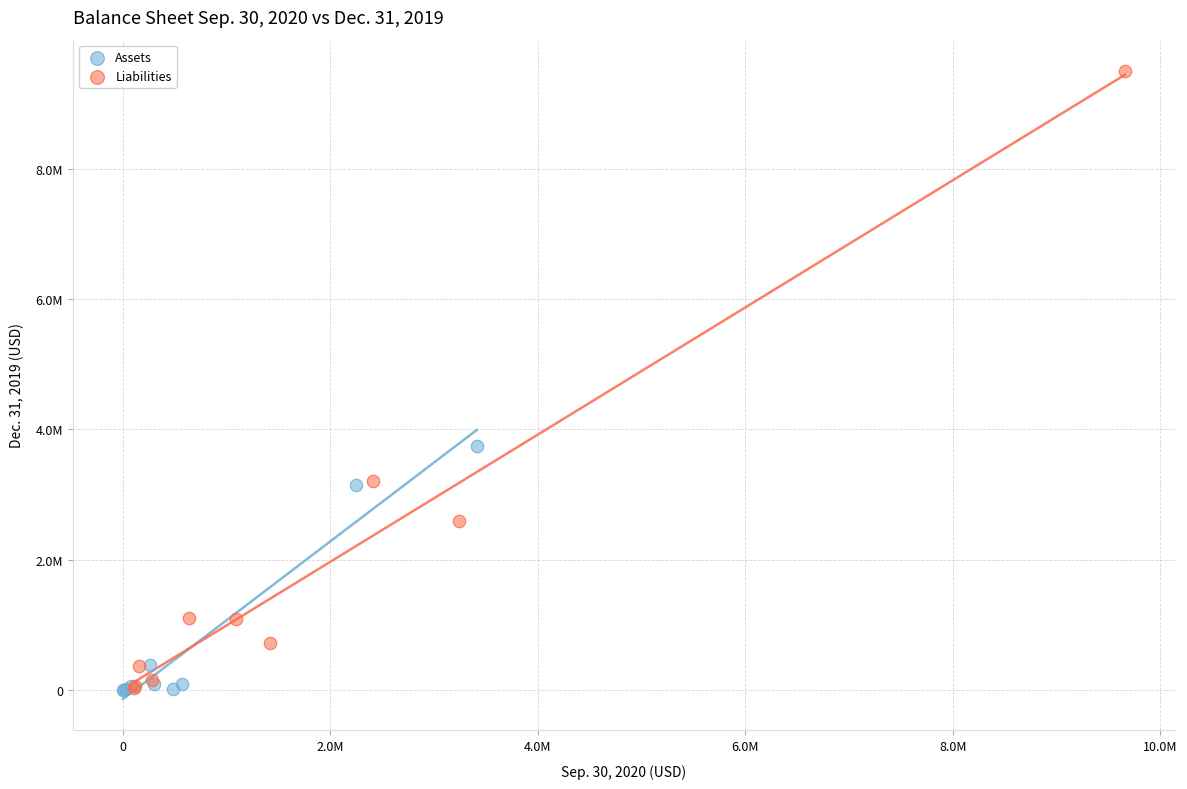

What are all the series names shown in the legend?

Assets, Liabilities